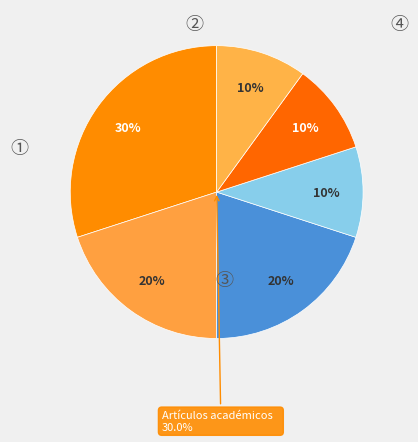

Rank the categories by value from lowest to highest.

Tesis (spa), Tesis (eng), Preprint, Libros, Artículos de divulgación, Artículos académicos